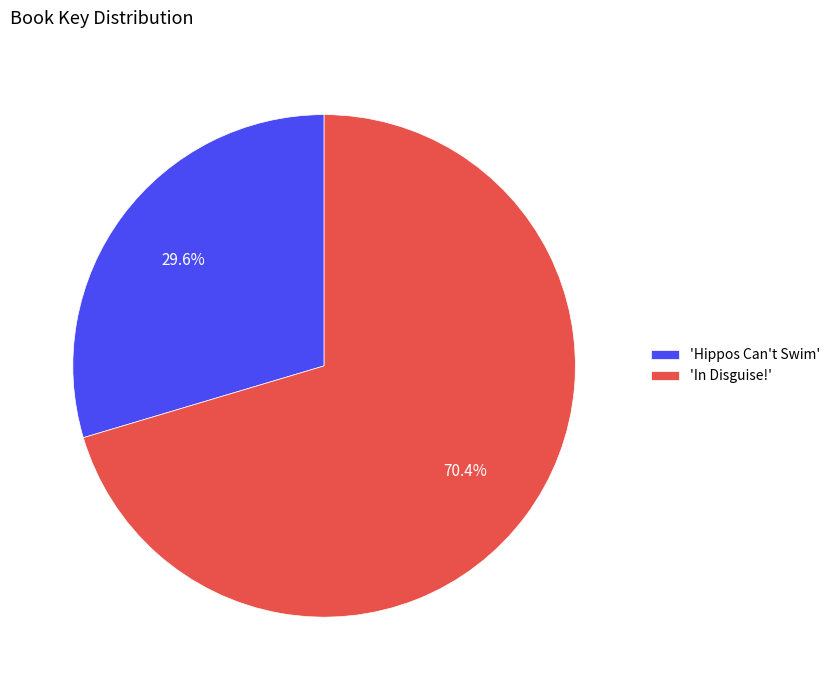

Between 'Hippos Can't Swim' and 'In Disguise!', which is larger?

'In Disguise!'